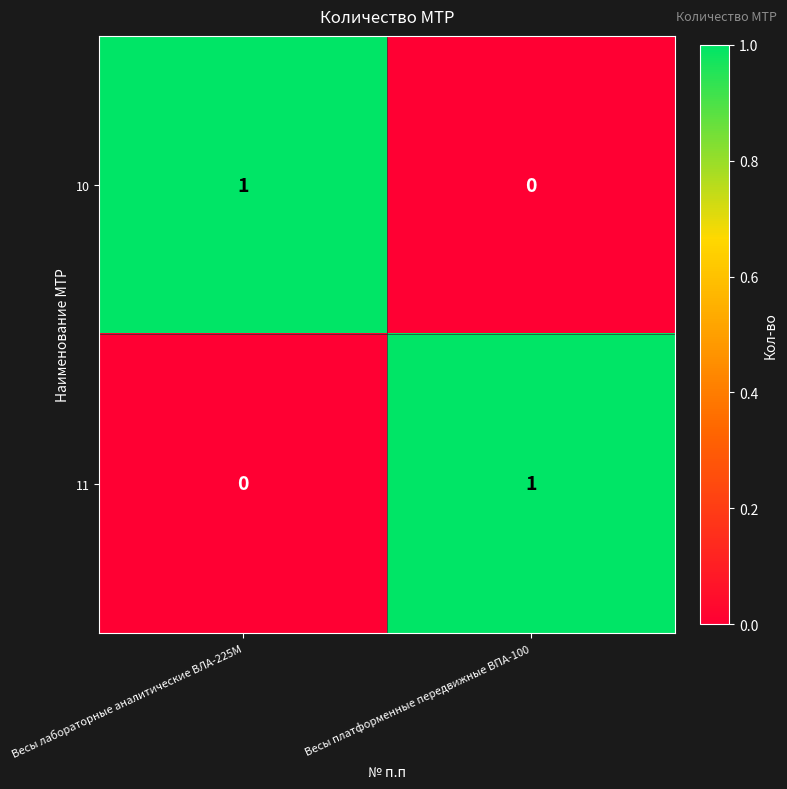

At which label does 11 reach its peak?

Весы платформенные передвижные ВПА-100